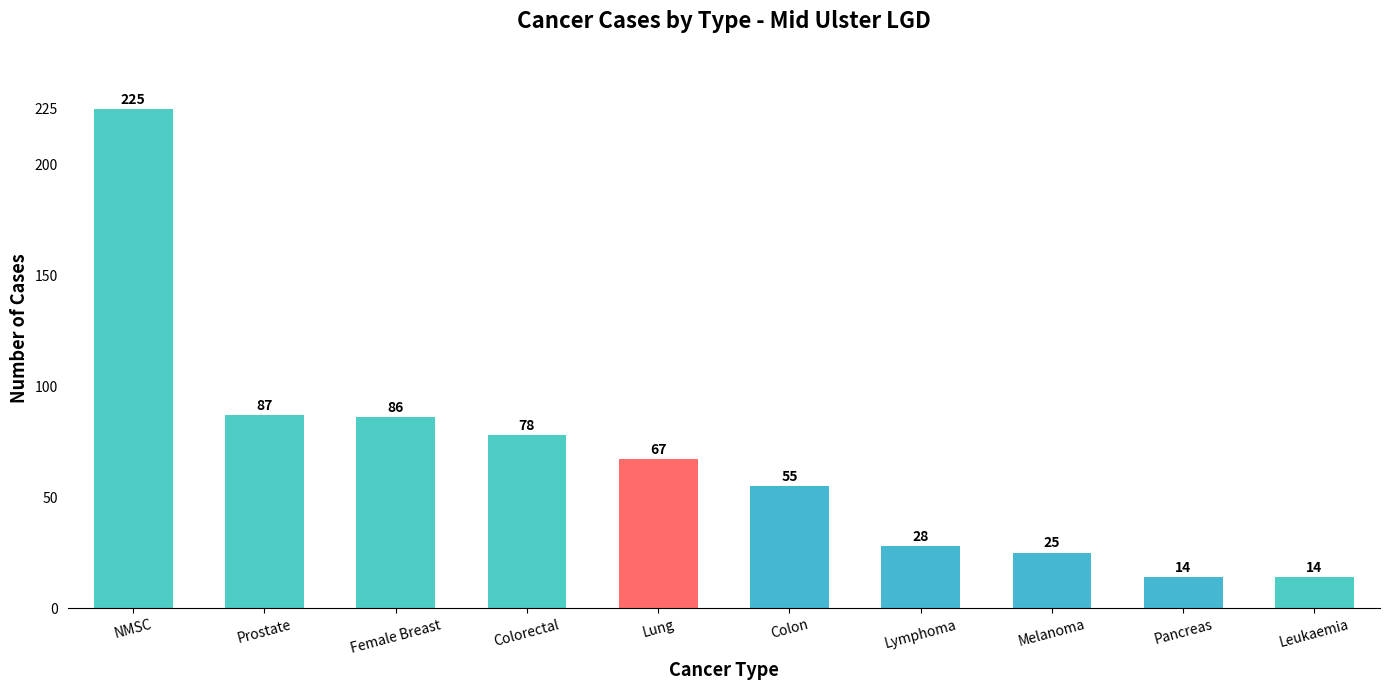

Reading left to right, extract all data points from this chart.

NMSC=225	Prostate=87	Female Breast=86	Colorectal=78	Lung=67	Colon=55	Lymphoma=28	Melanoma=25	Pancreas=14	Leukaemia=14